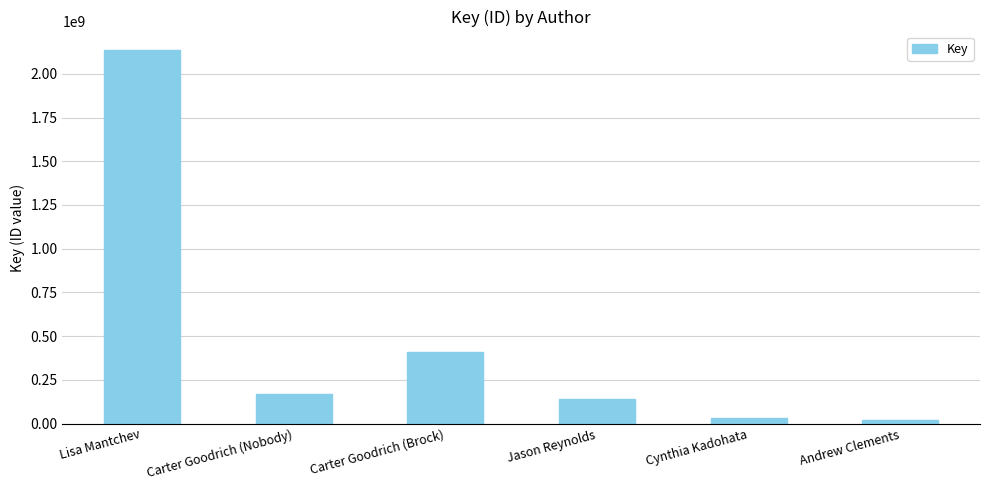

Which category has the highest value across all series?

Lisa Mantchev